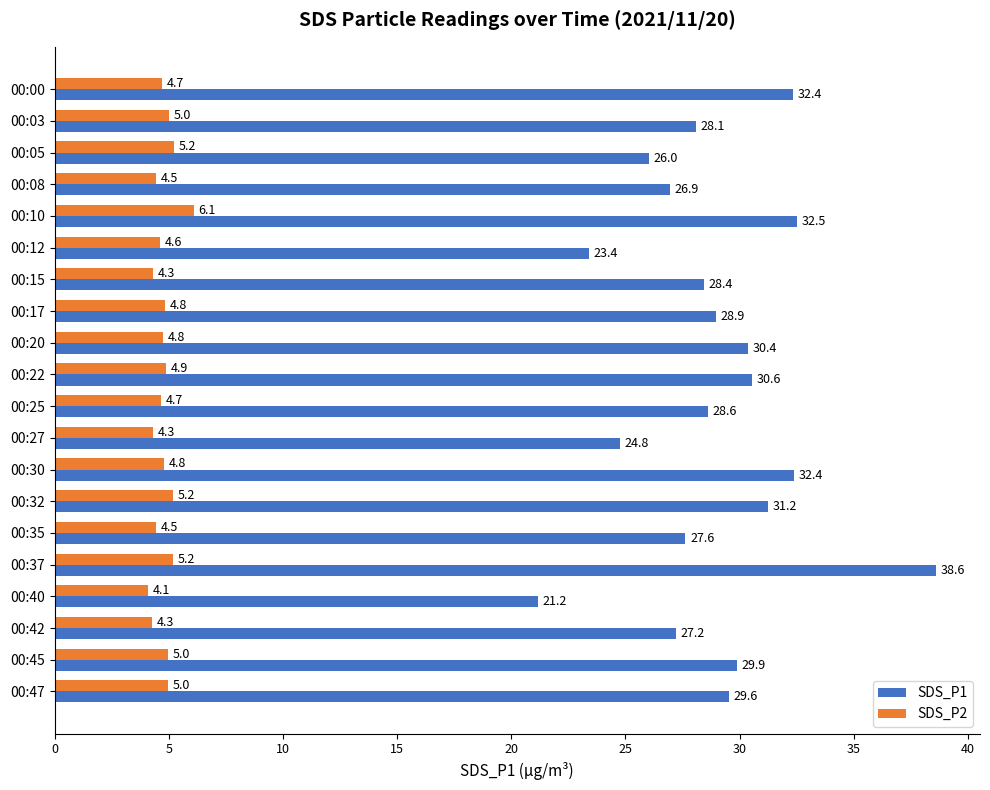

What is the minimum value for SDS_P1?

21.2